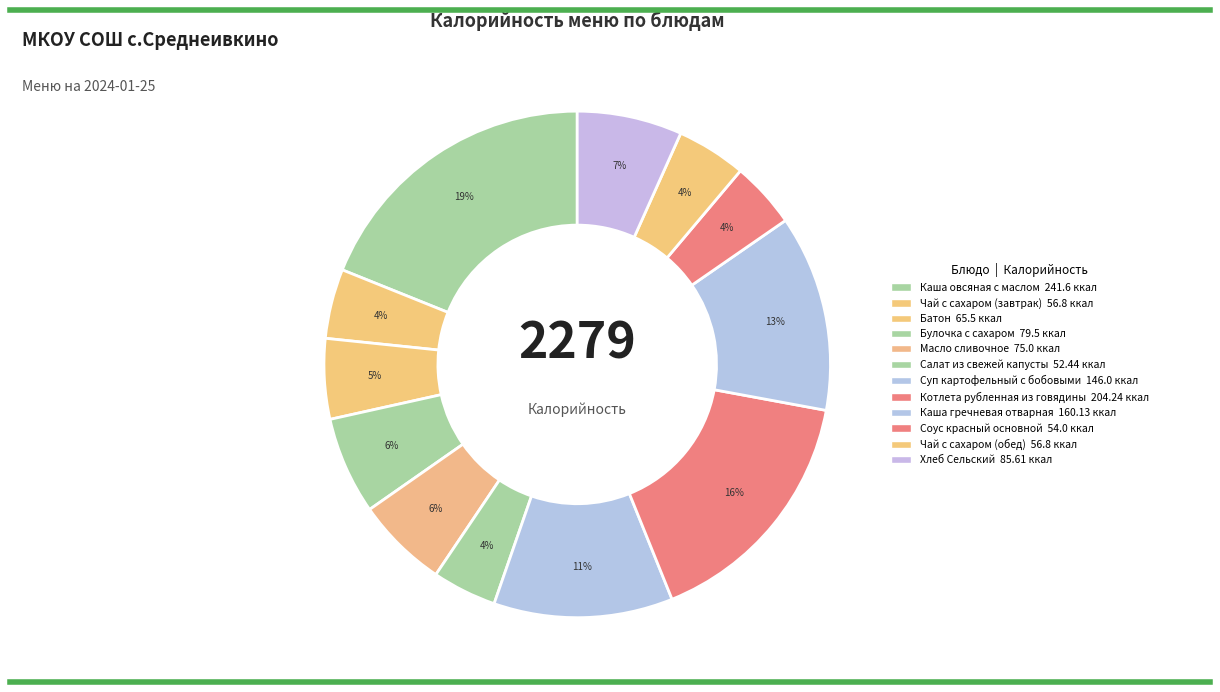

Which has a higher value, Котлета рубленная из говядины or Соус красный основной?

Котлета рубленная из говядины